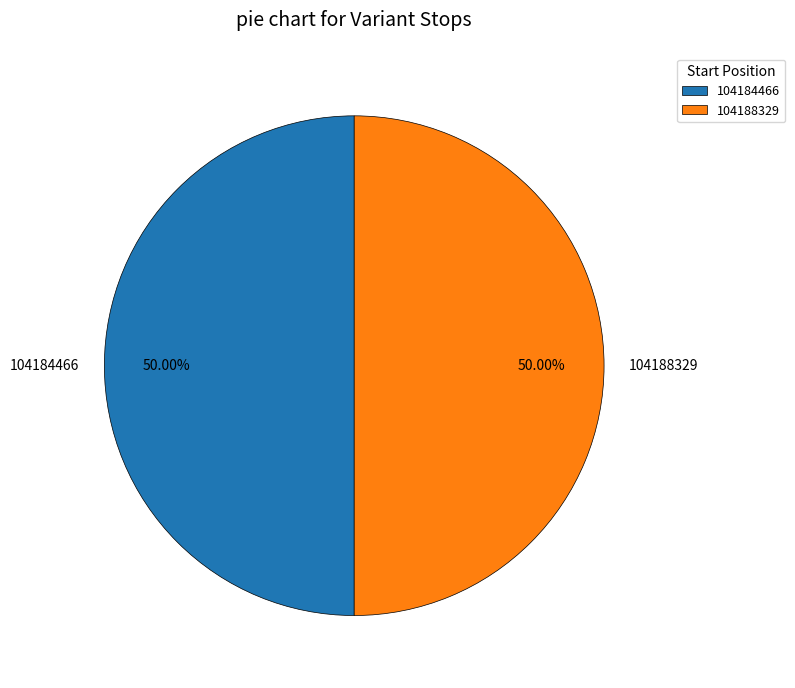

Approximately how many times larger is the value at 104184466 compared to 104188329?

1.0